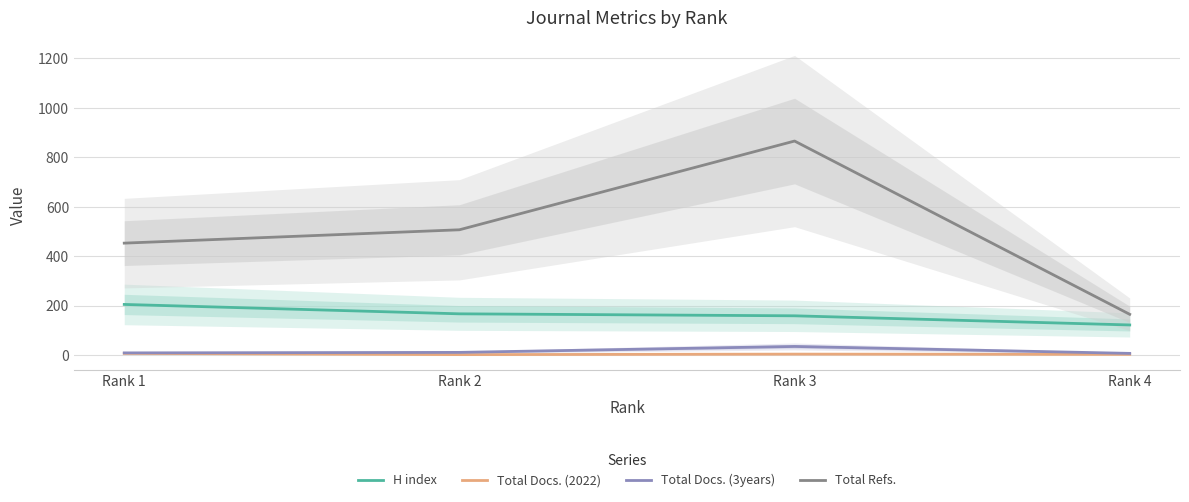

Between Rank 4 and Rank 1, which is larger?

Rank 1